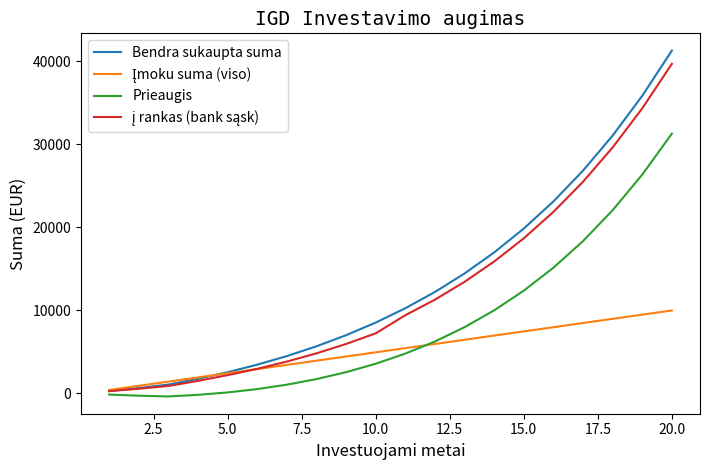

How many lines are shown in the chart?

4